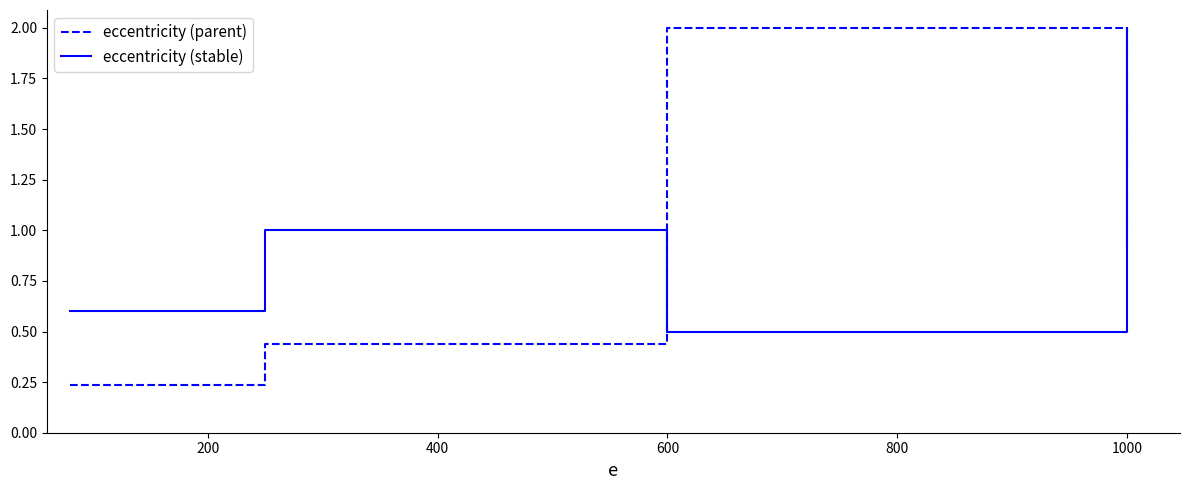

At how many categories does at least one series exceed 0?

4